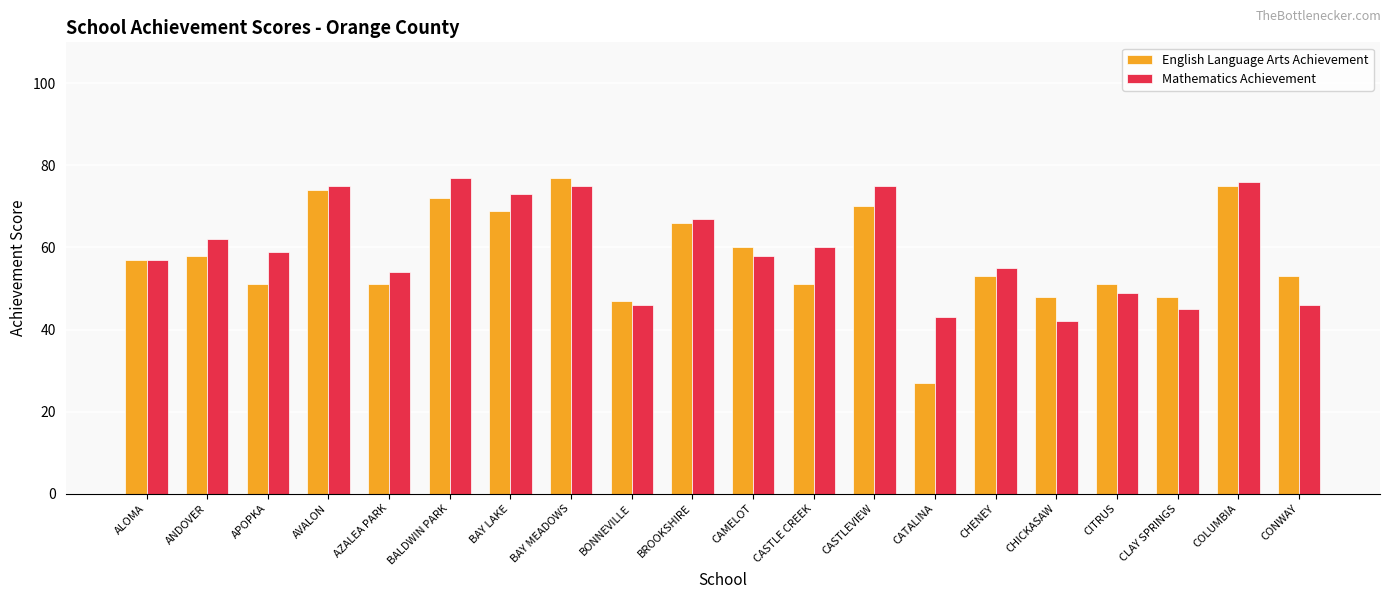

What is the average value of the Mathematics Achievement series?

60